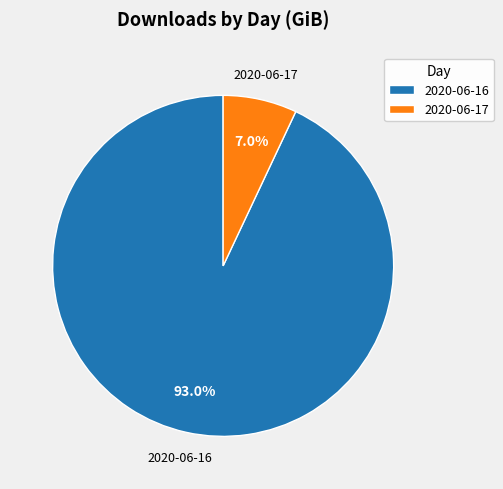

What is the majority slice?

2020-06-16